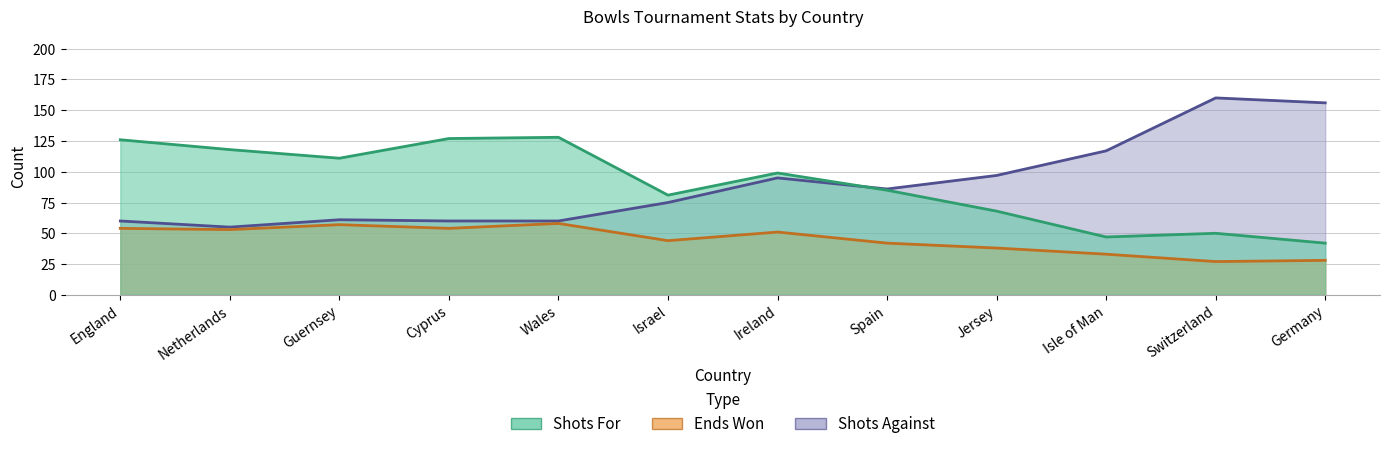

What is the minimum value for Shots For?

42